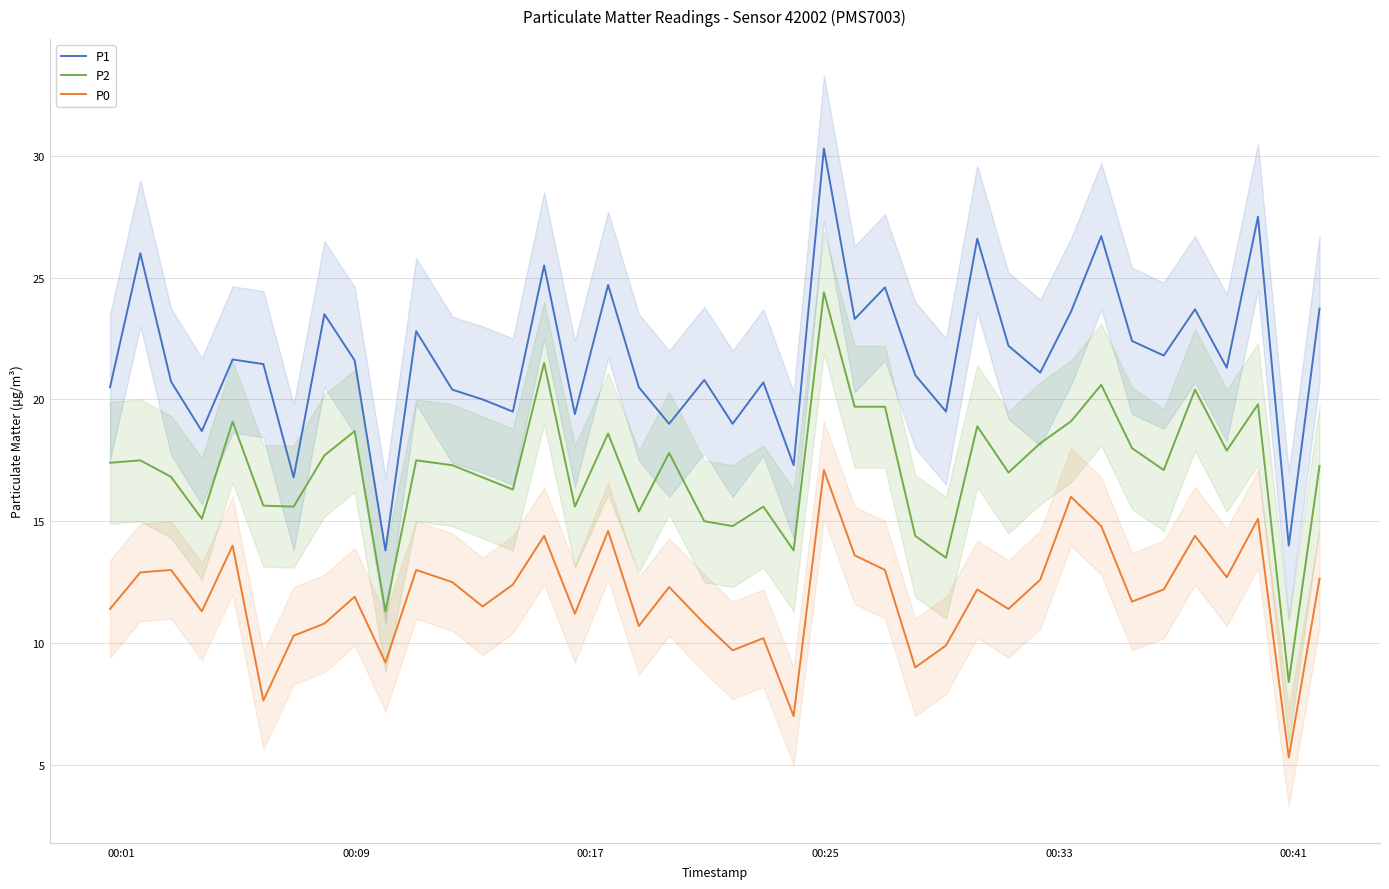

Does the chart have visible grid lines?

Yes